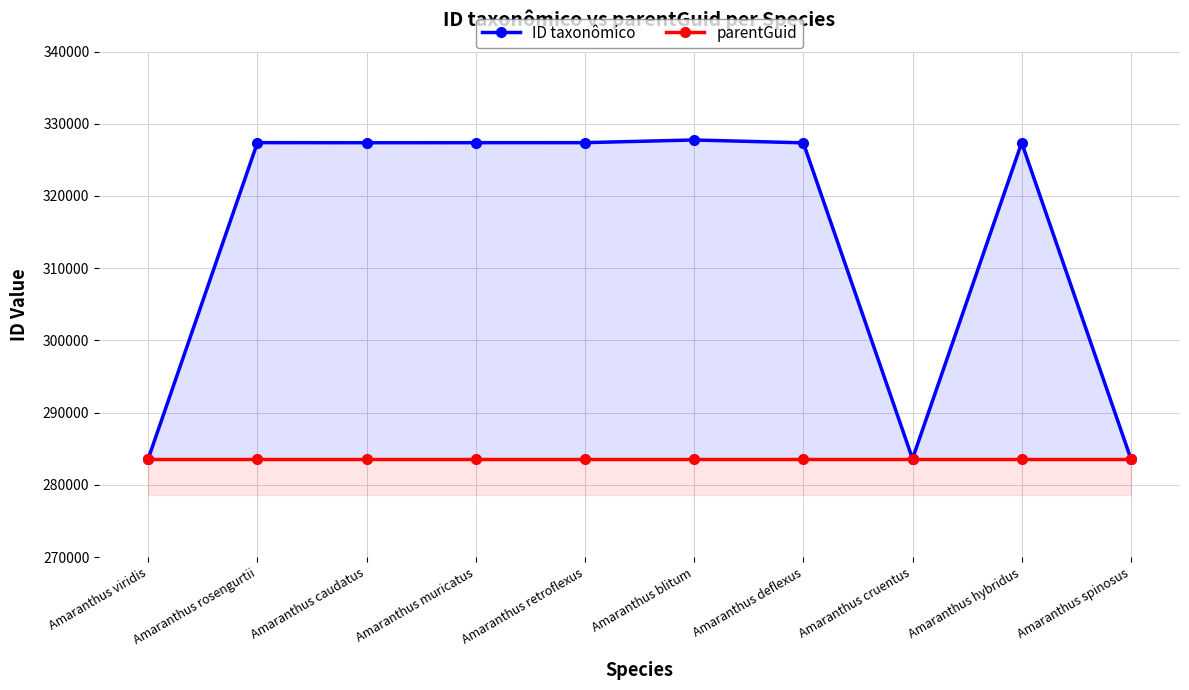

Does the chart display data point markers on the line(s)?

Yes